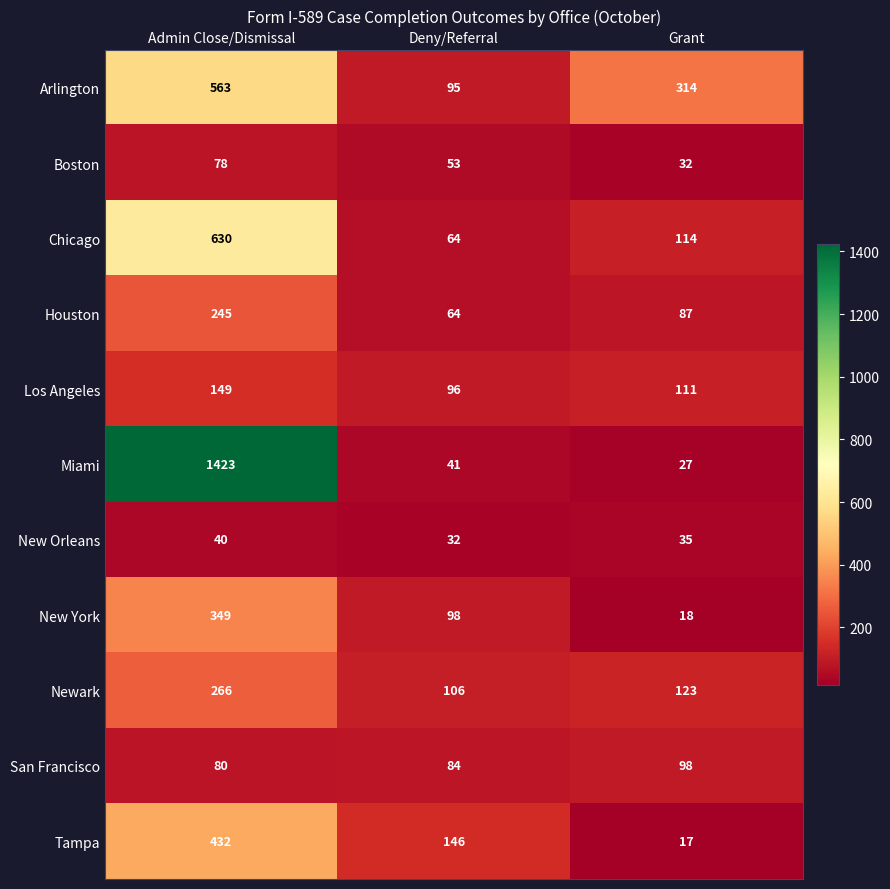

The New Orleans series shows 40 at Admin Close/Dismissal. True or false?

True